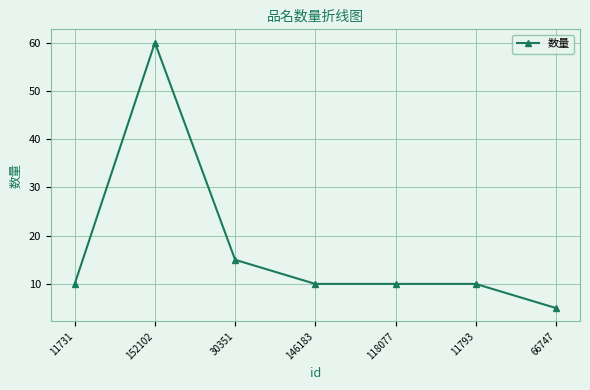

What is the difference between the maximum and minimum values?

55